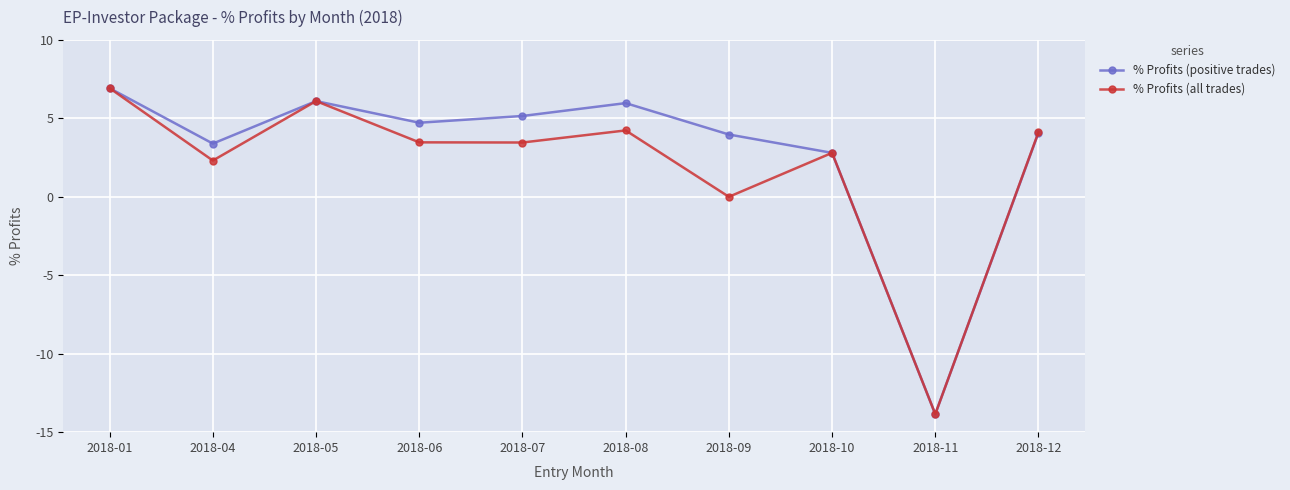

Which series changed the most between 2018-08 and 2018-10?

% Profits (positive trades)